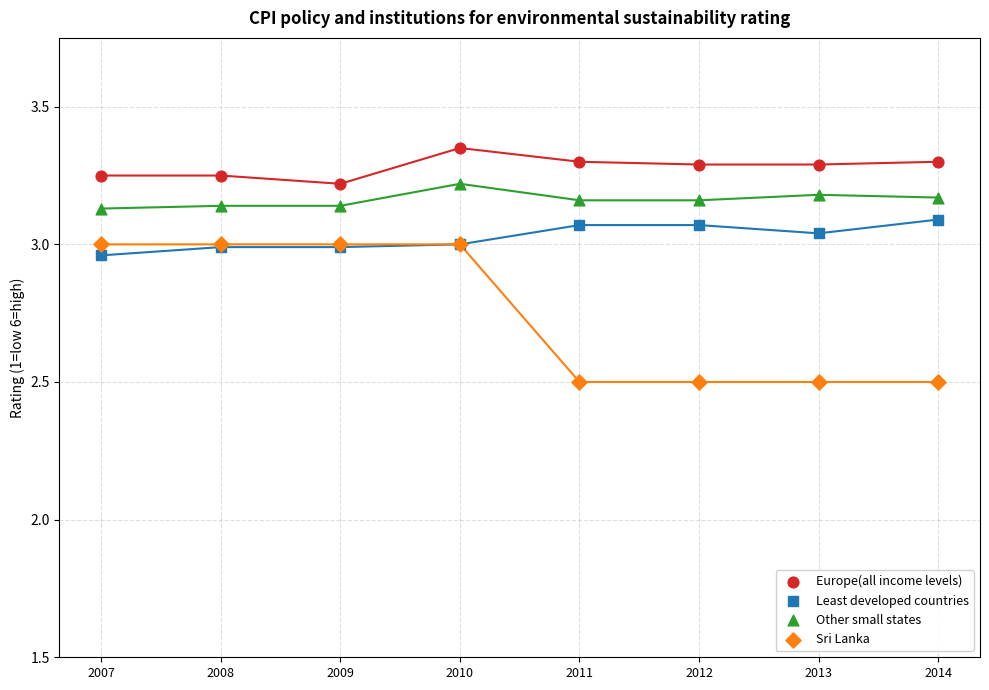

What are all the series names shown in the legend?

Europe(all income levels), Least developed countries, Other small states, Sri Lanka